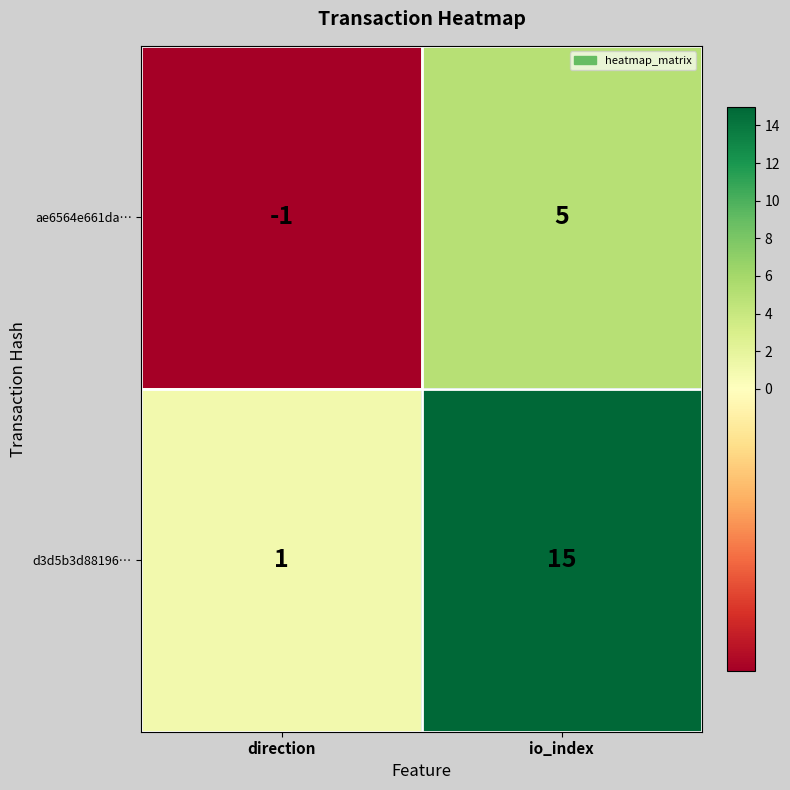

List the series in order of their peak value, highest first.

d3d5b3d88196…, ae6564e661da…